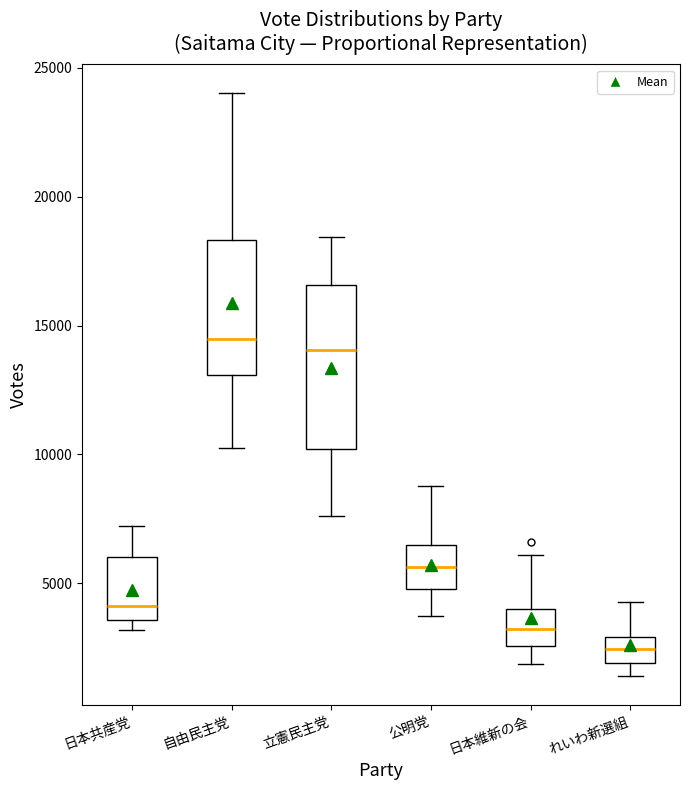

Where does the median line of the box for 公明党 sit on the y-axis? The values are not printed on the chart, so give them approximately, as read against the axis.

5500